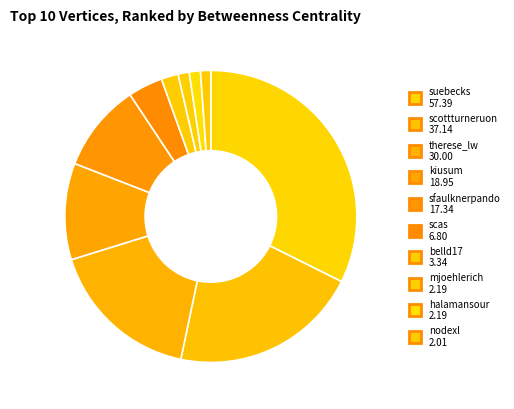

Does any single category account for the majority?

No